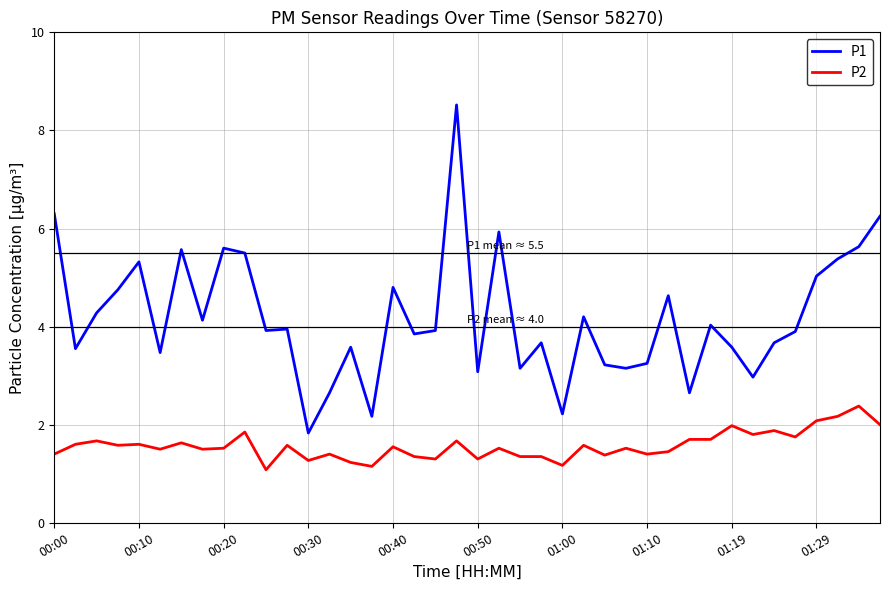

True or false: P1 and P2 intersect in this chart.

False